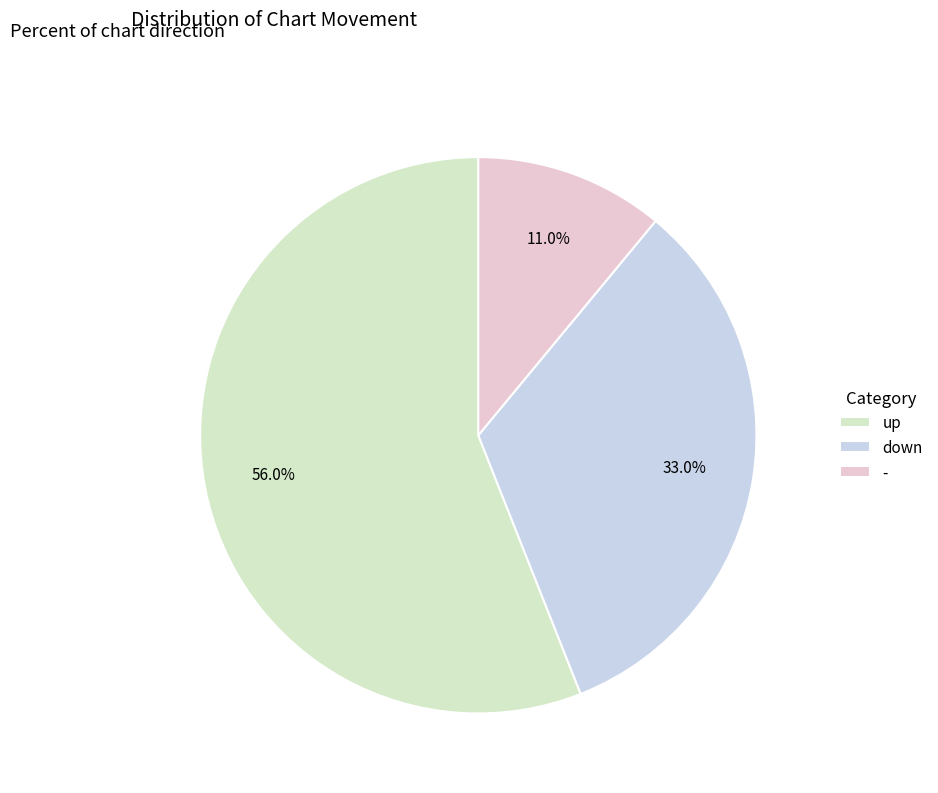

Which slice is the smallest?

-